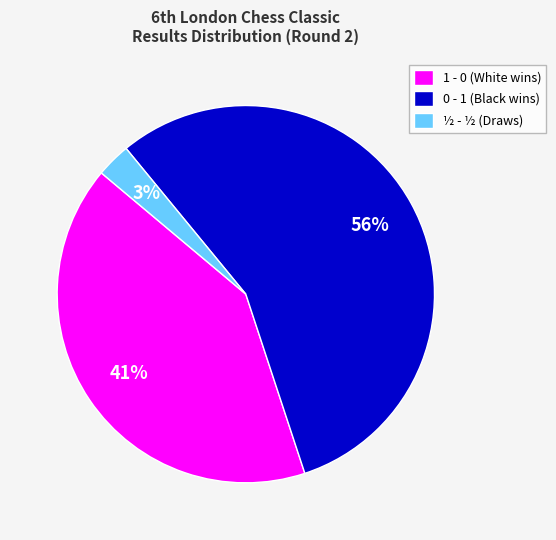

Count the number of slices in the pie.

3